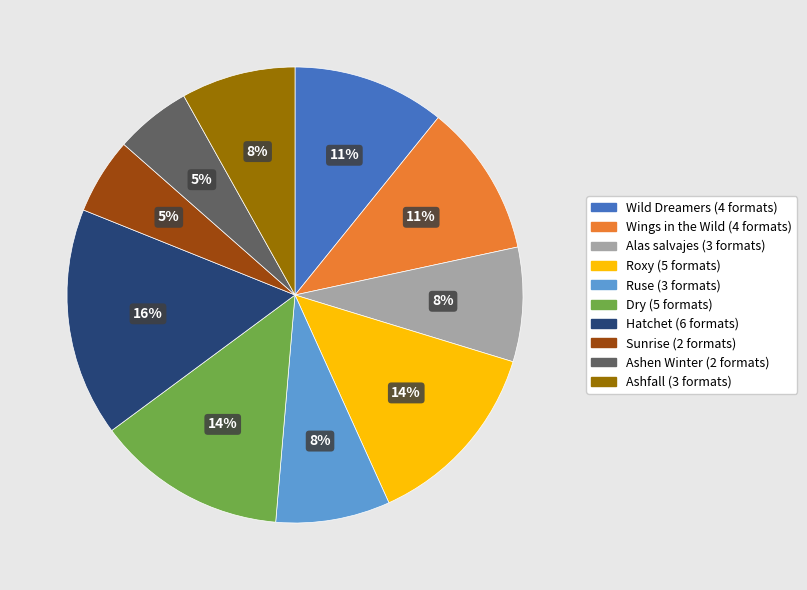

To the nearest percent, what percentage of the pie is Hatchet?

16%